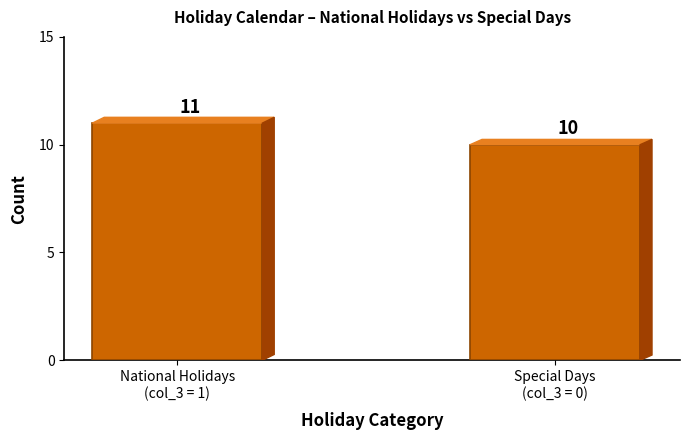

List the labels in order of value, smallest first.

Special Days
(col_3 = 0), National Holidays
(col_3 = 1)